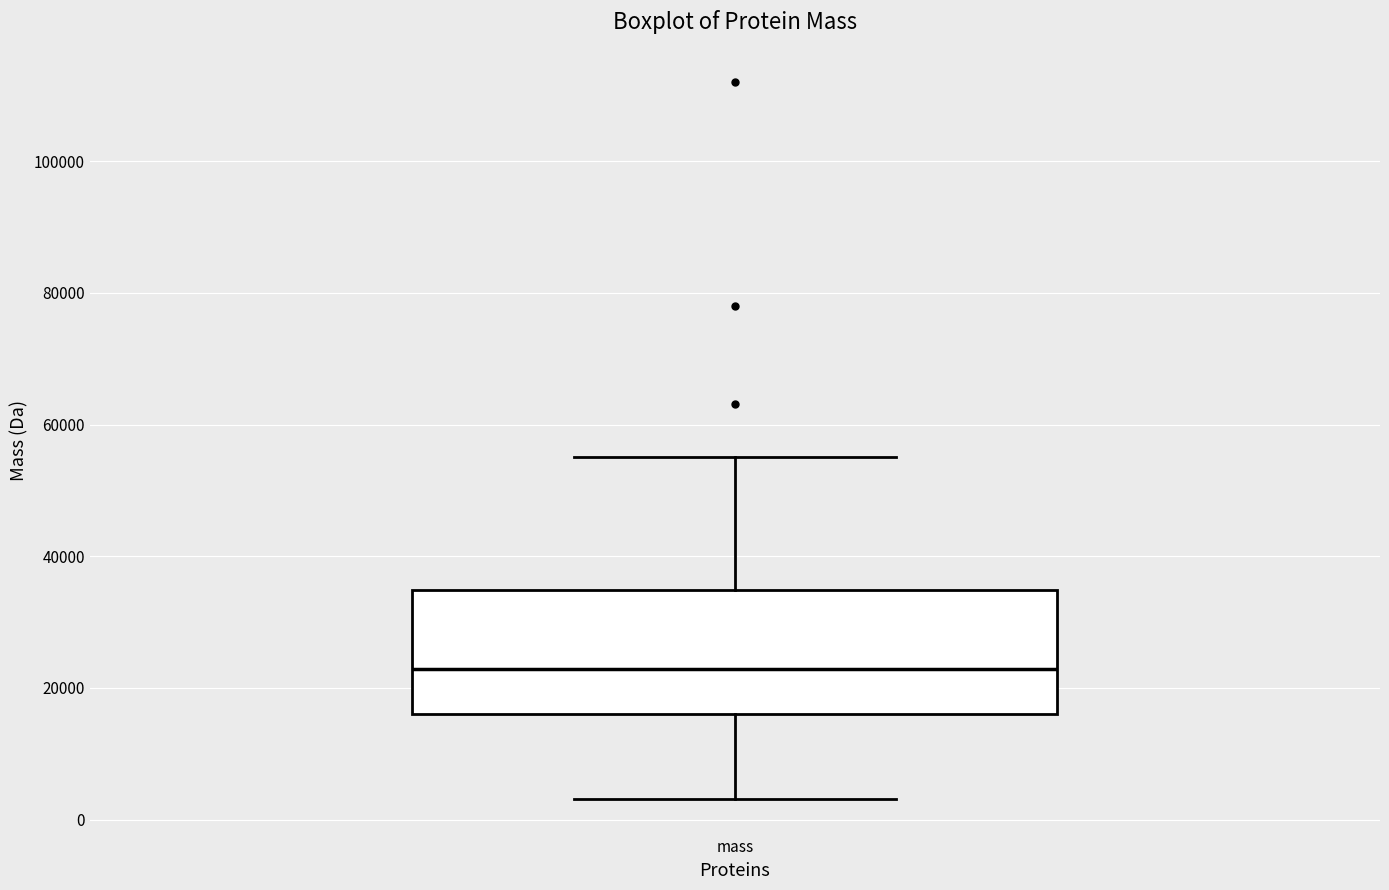

Where is the lower edge of the box for mass on the y-axis? The values are not printed on the chart, so give them approximately, as read against the axis.

16000